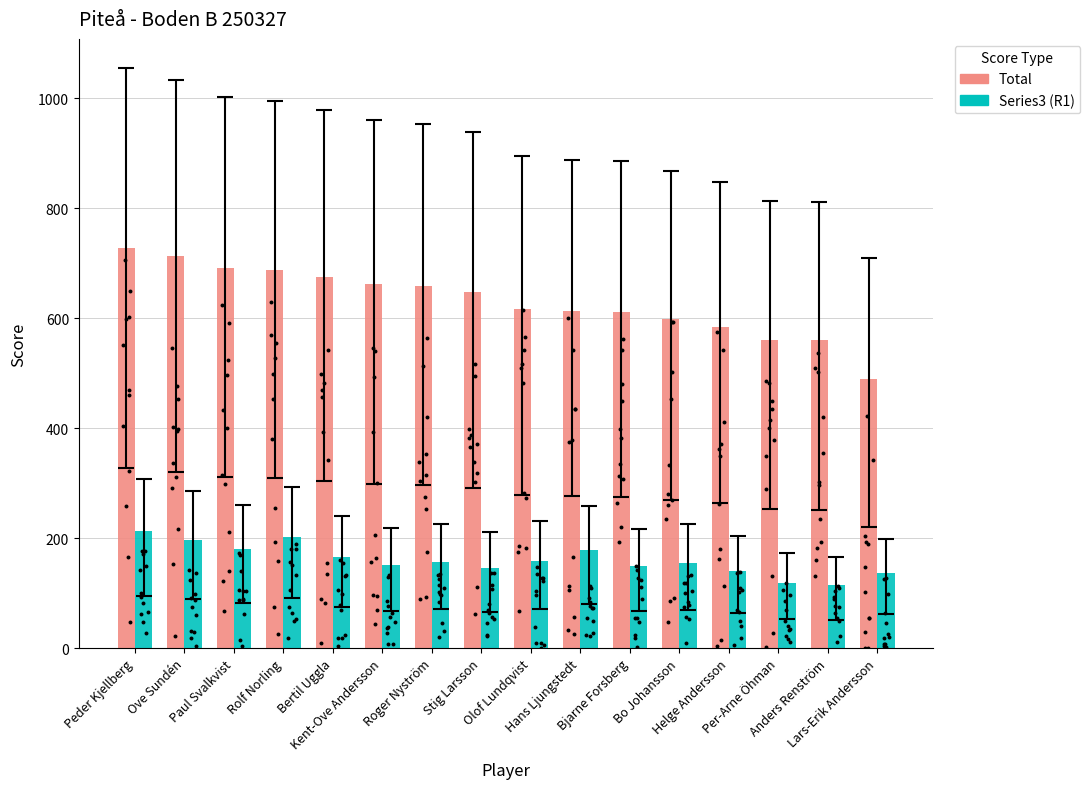

Which series has the largest Y range (max minus min)?

Total